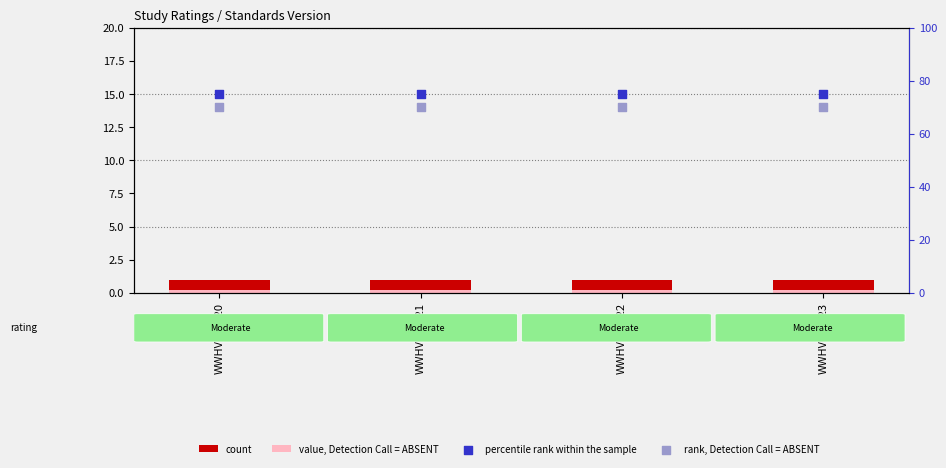

Which series has the largest total across all categories?

percentile rank within the sample